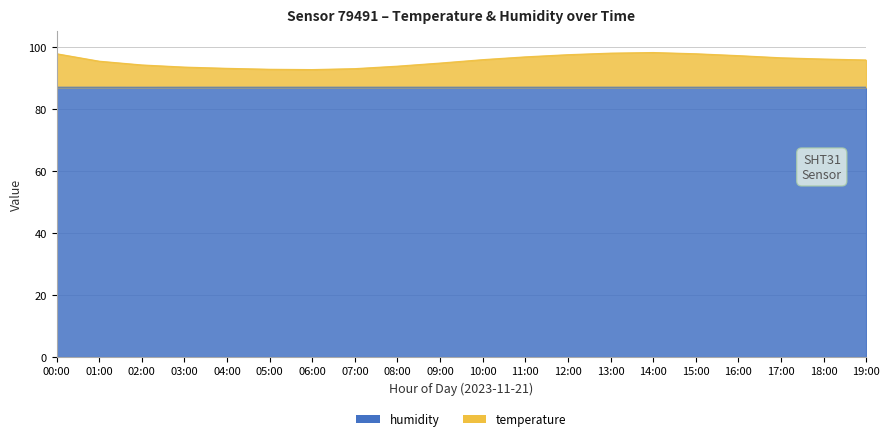

What are all the series names shown in the legend?

temperature, humidity